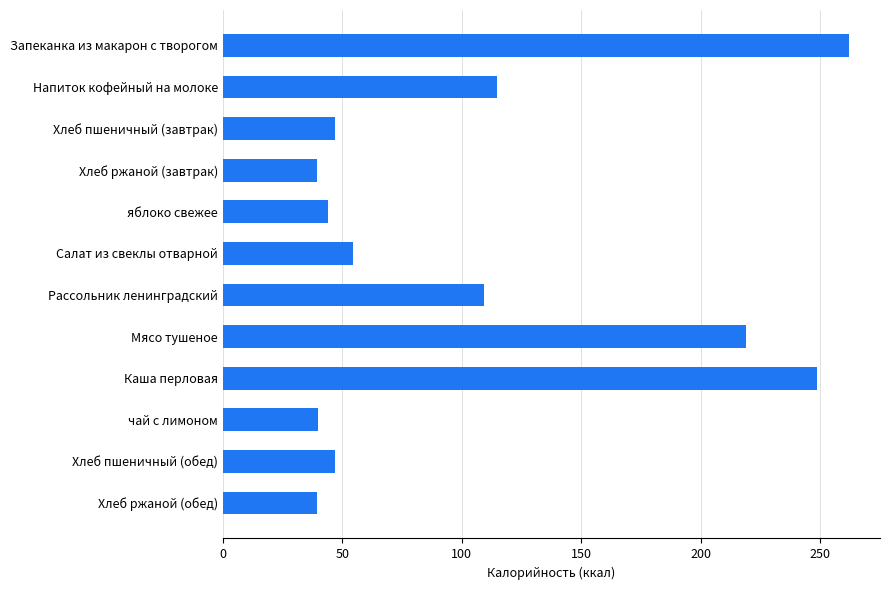

What value does the data have at Напиток кофейный на молоке?

115.0